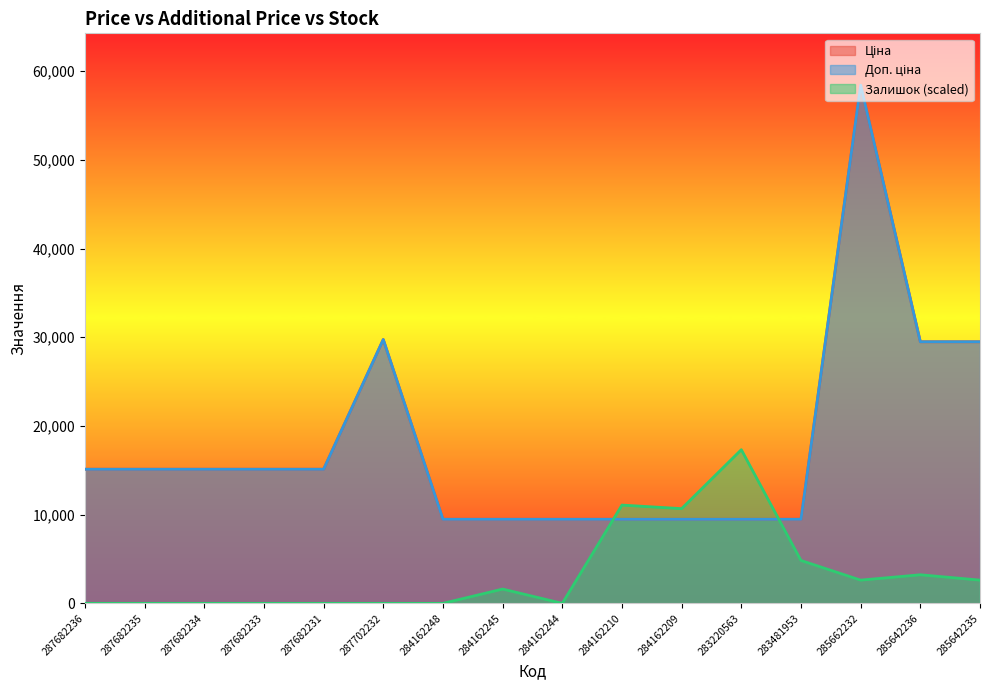

What is the value of the Ціна point at the 7th from the left?

9480.1